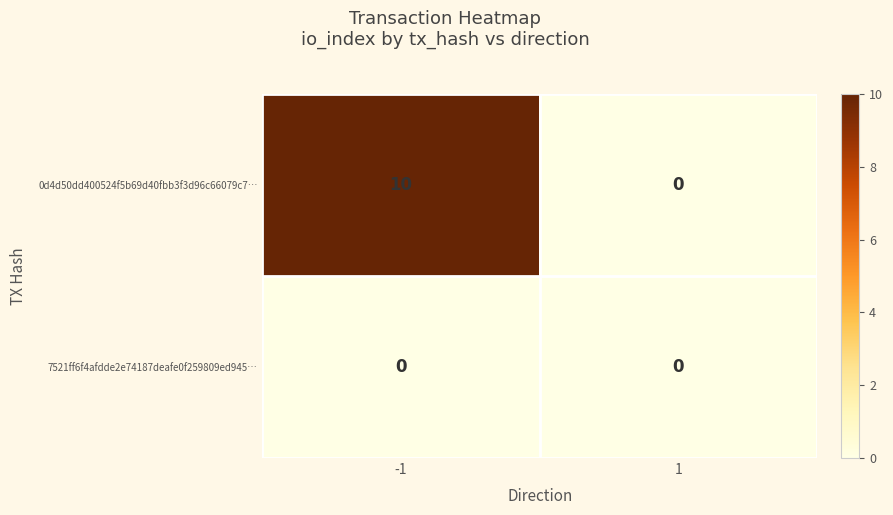

Reading left to right, list all the values displayed in this chart.

0d4d50dd400524f5b69d40fbb3f3d96c66079c7…: 10	0
7521ff6f4afdde2e74187deafe0f259809ed945…: 0	0